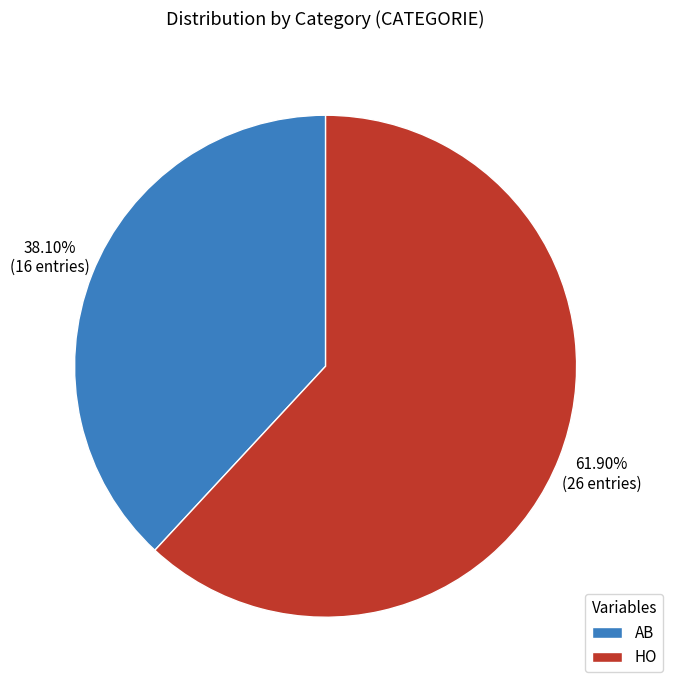

Which slice is the smallest?

AB